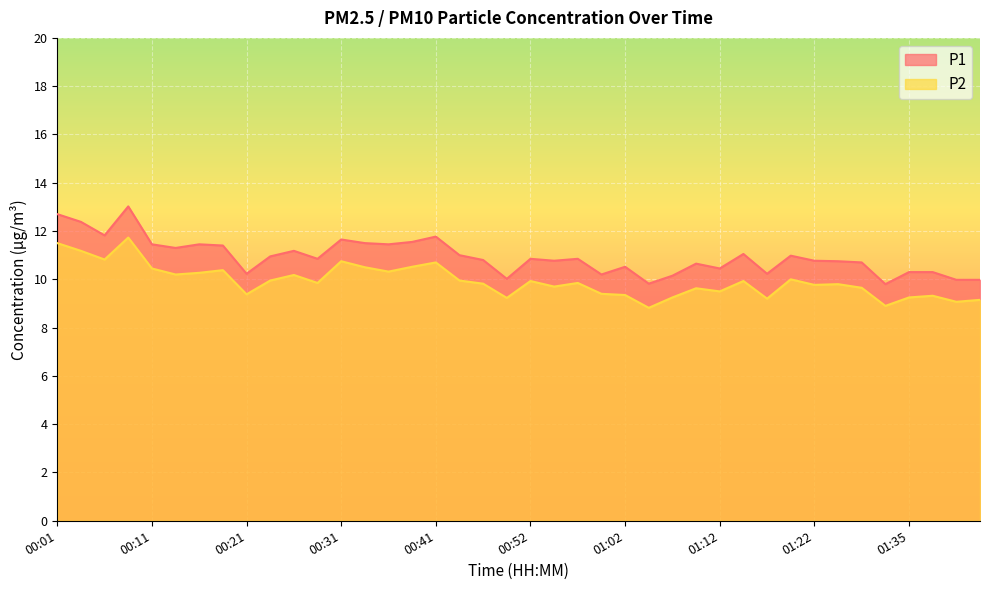

Reading left to right, extract all data points from this chart.

P1: 12.7	12.4	11.8	13.0	11.4	11.3	11.4	11.4	10.2	10.9	11.2	10.8	11.7	11.5	11.4	11.6	11.8	11.0	10.8	10.0	10.8	10.8	10.8	10.2	10.5	9.8	10.2	10.7	10.4	11.1	10.2	11.0	10.8	10.8	10.7	9.8	10.3	10.3	10.0	10.0
P2: 11.5	11.2	10.8	11.7	10.4	10.2	10.3	10.4	9.4	9.9	10.2	9.8	10.8	10.5	10.3	10.5	10.7	9.9	9.8	9.2	9.9	9.7	9.8	9.4	9.3	8.8	9.2	9.6	9.5	9.9	9.2	10.0	9.8	9.8	9.7	8.9	9.2	9.3	9.1	9.2